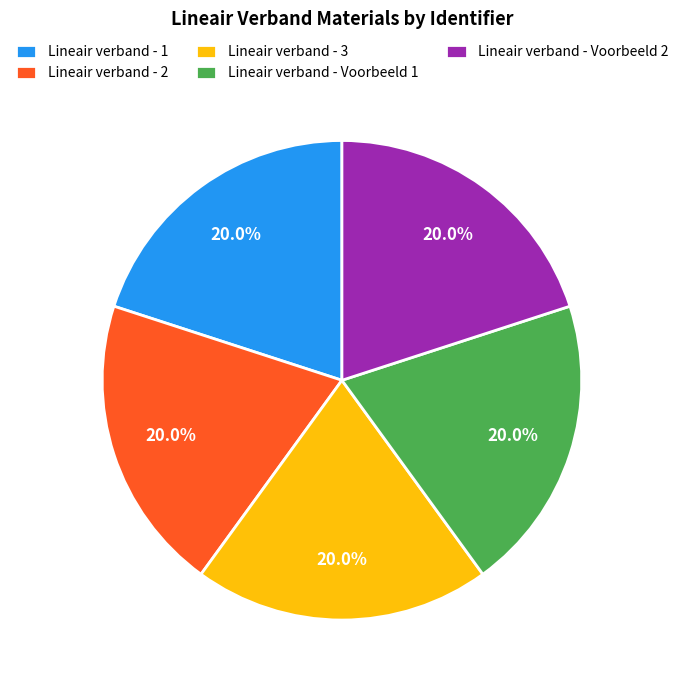

Does any single category account for the majority?

No